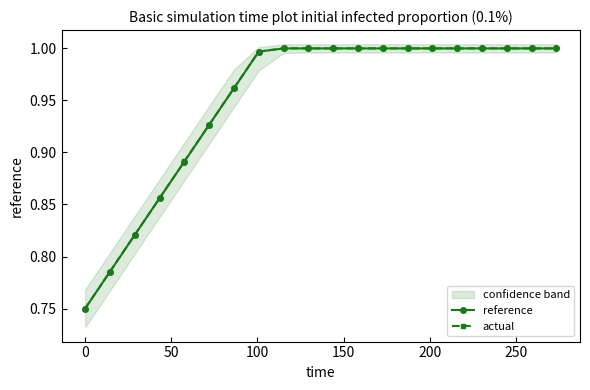

Is the value of reference at 10 greater than the value of actual at 16?

No